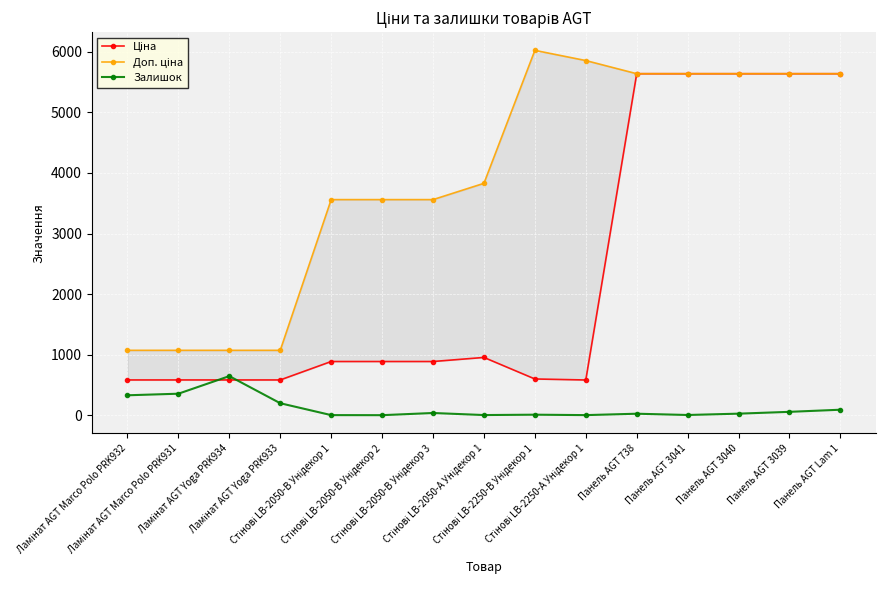

What is the maximum value for Залишок?

649